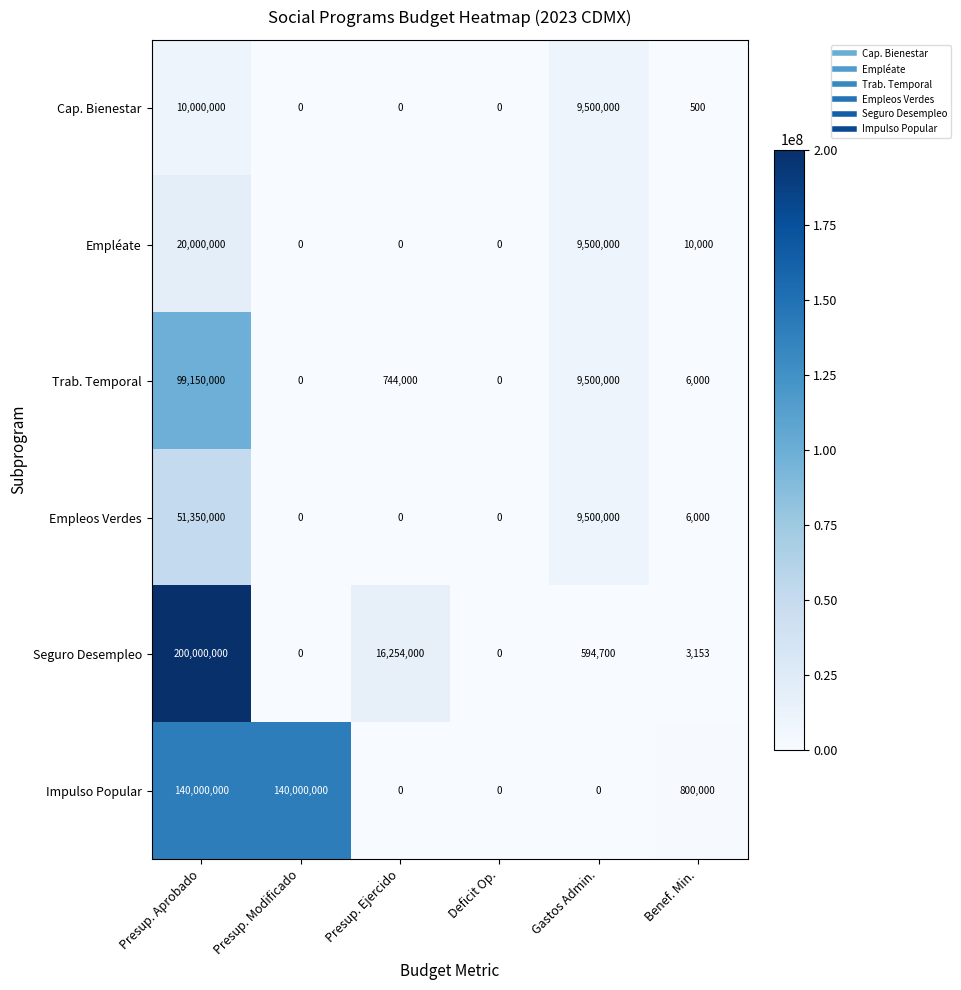

What is the maximum value shown in the chart?

200000000